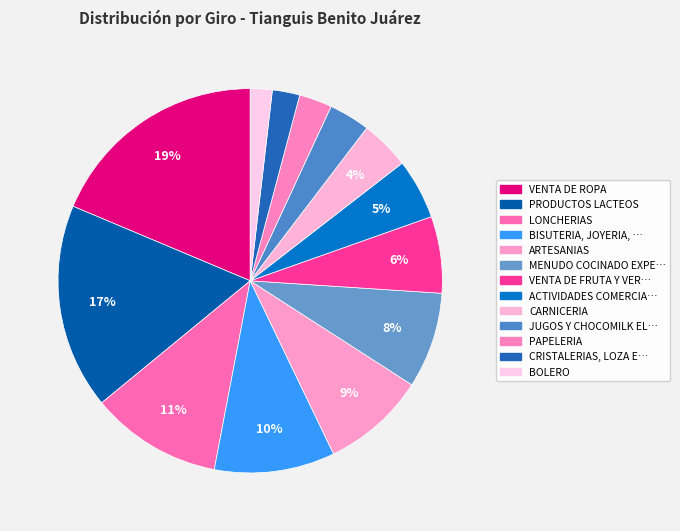

Which slice is the smallest?

BOLERO